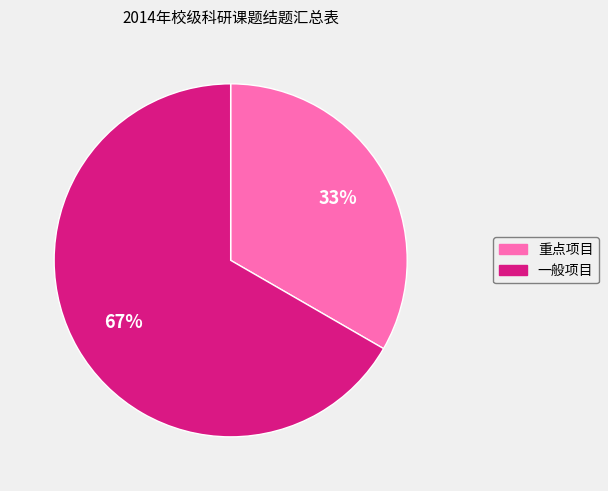

To the nearest percent, what is the combined percentage of 重点项目 and 一般项目?

100%